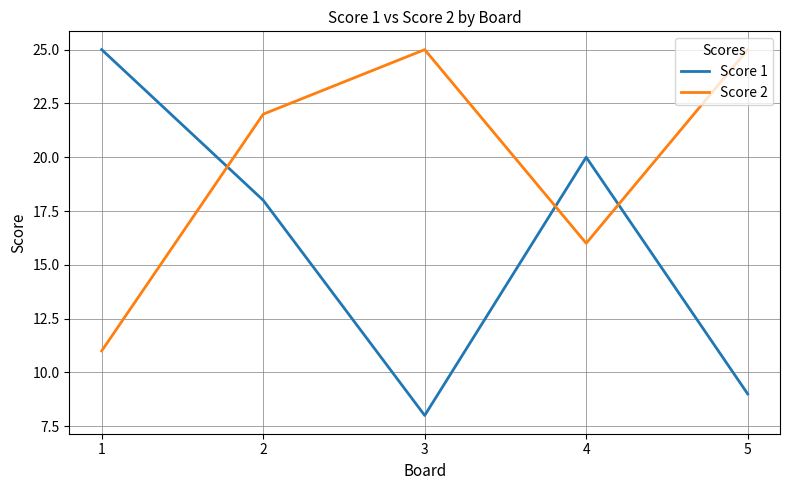

Is it true that Score 2 equals 43 at 5?

False